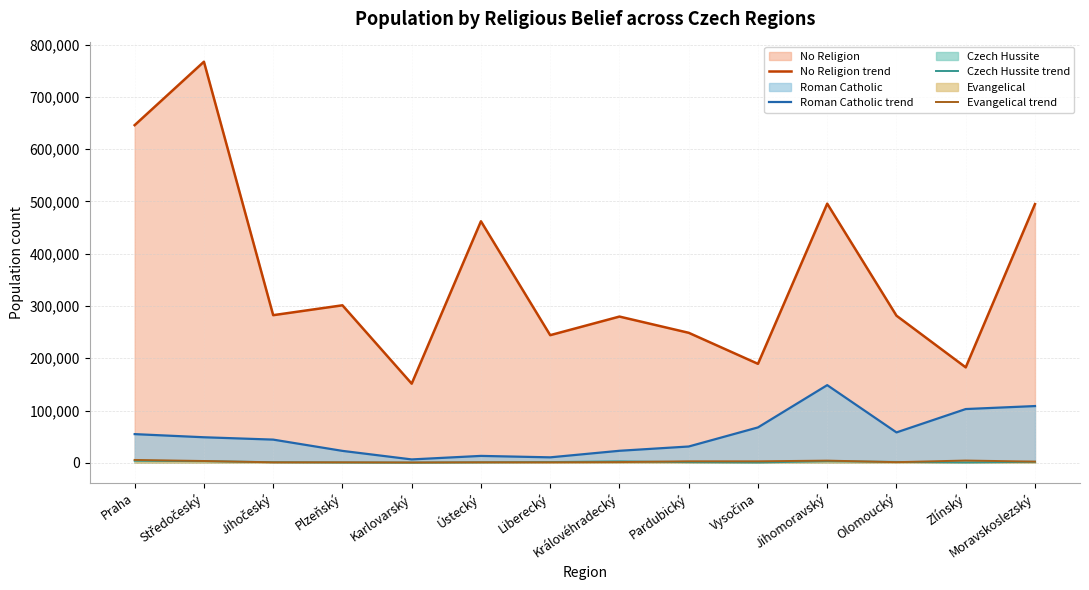

What is the difference between the maximum and minimum values in the Czech Hussite trend series?

3624